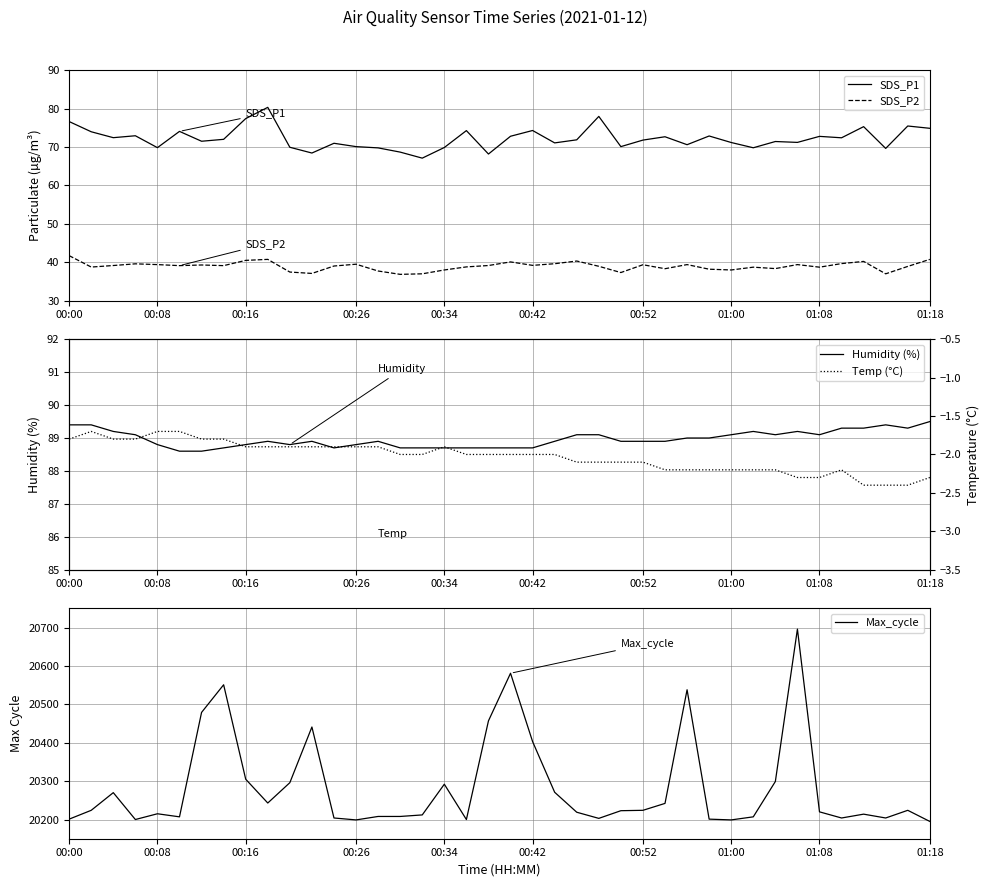

True or false: SDS_P1 and Temp (°C) cross at least once.

False